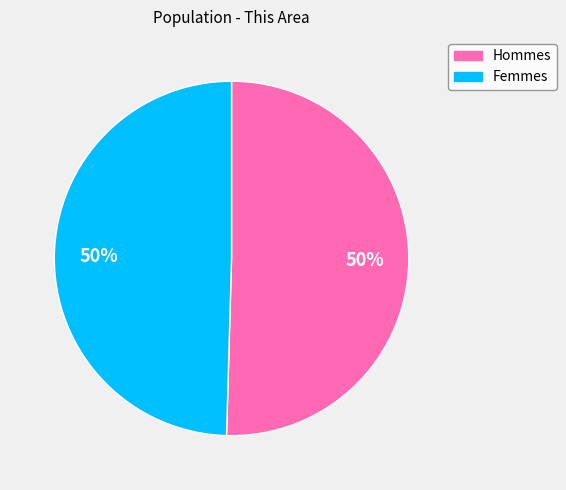

How many slices are in this pie chart?

2